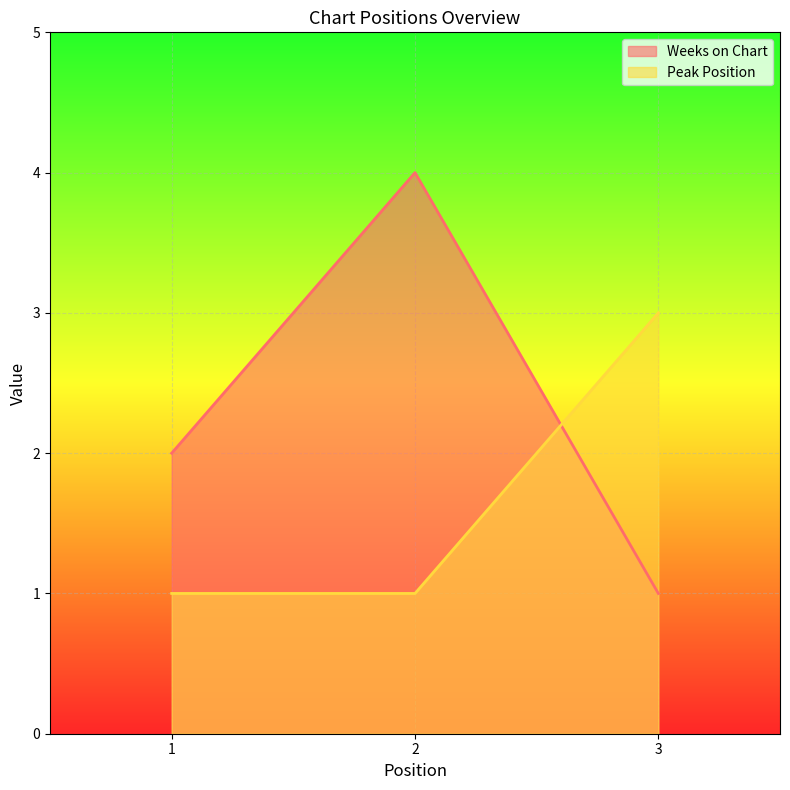

What are all the series names shown in the legend?

Weeks on Chart, Peak Position